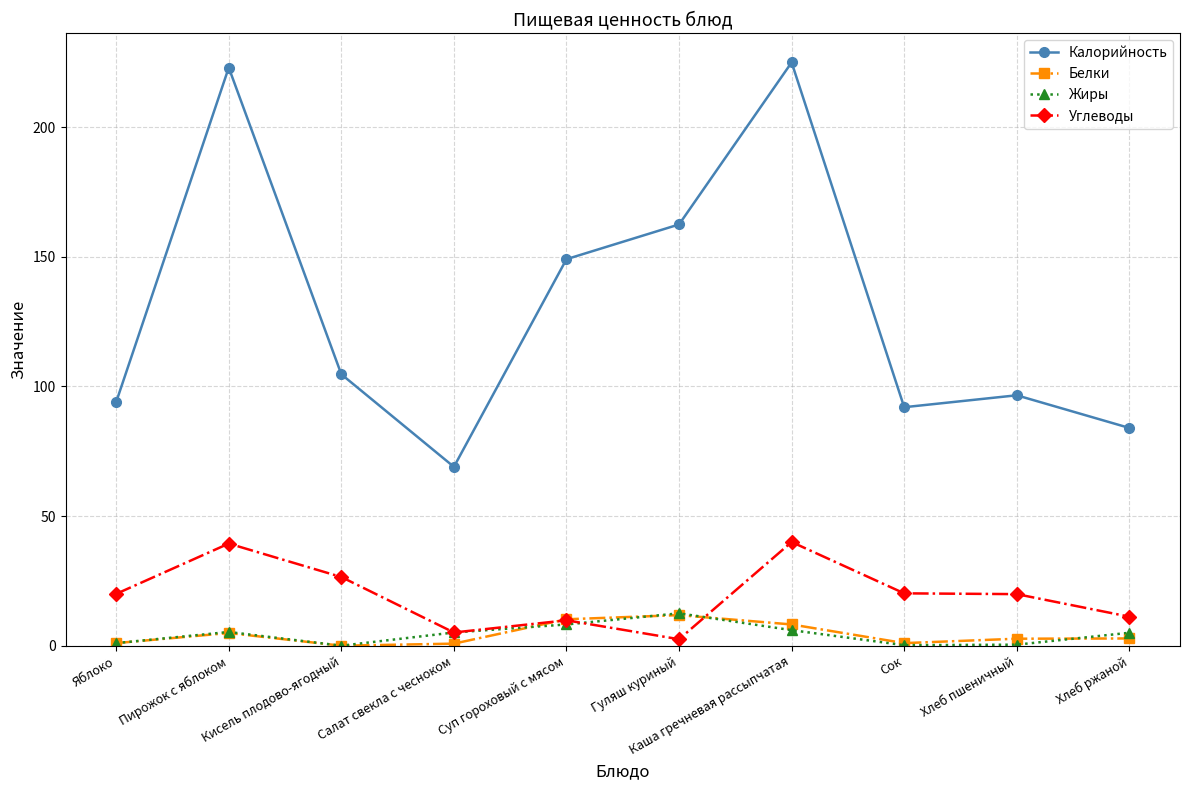

What are all the series names shown in the legend?

Калорийность, Белки, Жиры, Углеводы